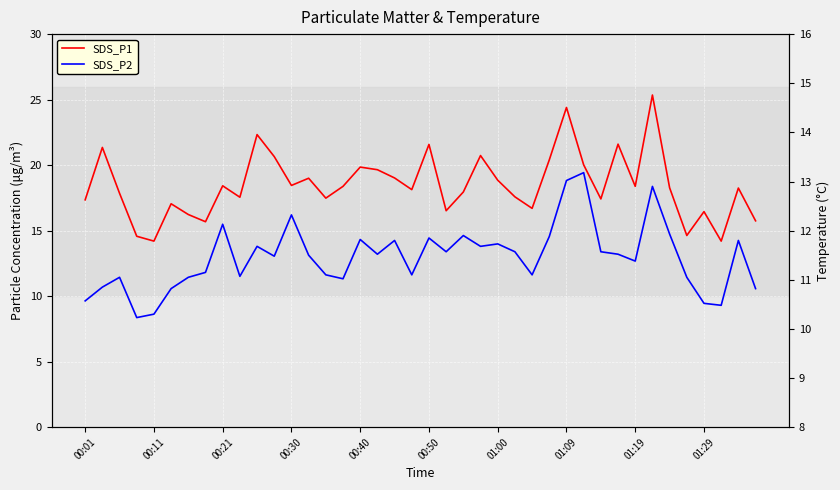

Which series has the largest range (max minus min)?

SDS_P1